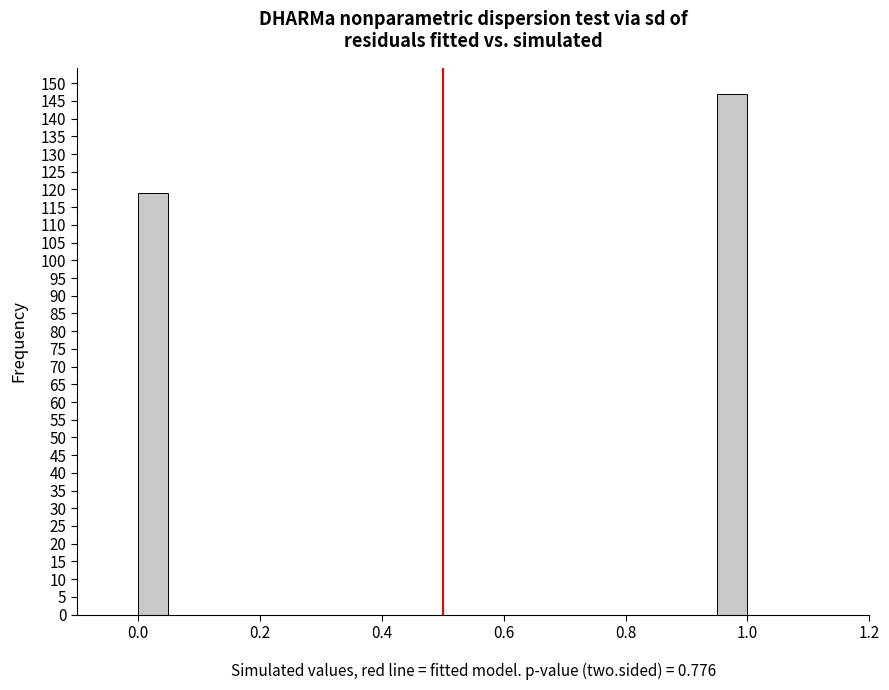

Read against the x-axis, roughly where is the centre of the tallest bar?

0.98